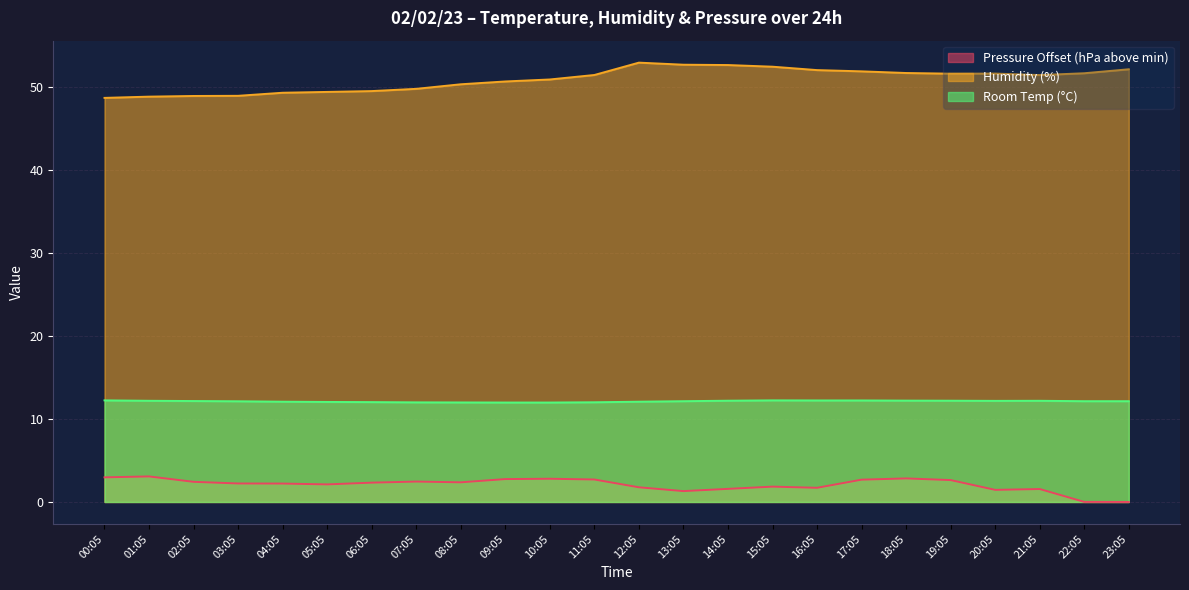

What is the maximum value shown in the chart?

53.0